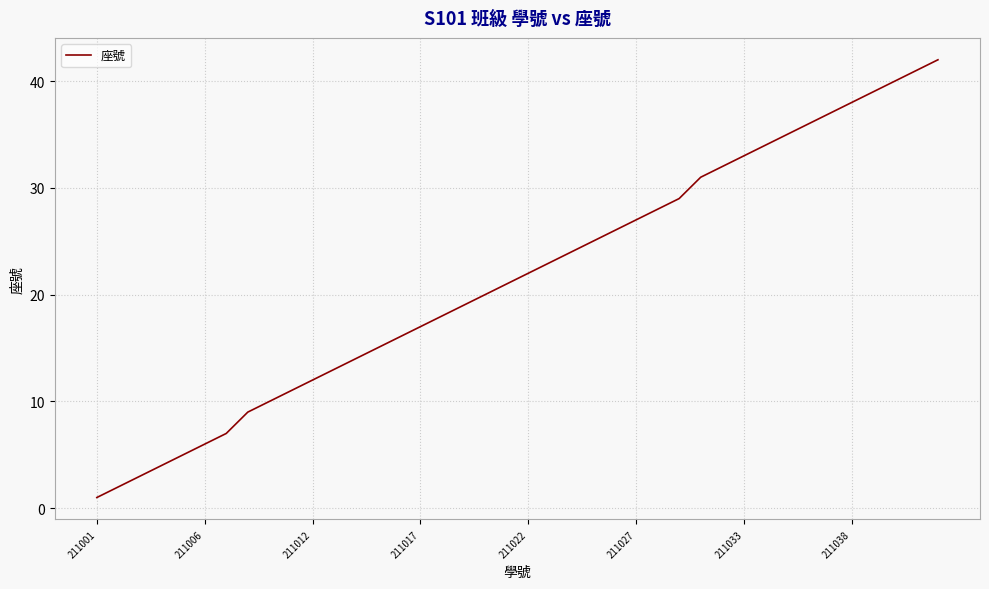

What is the greatest value displayed?

42